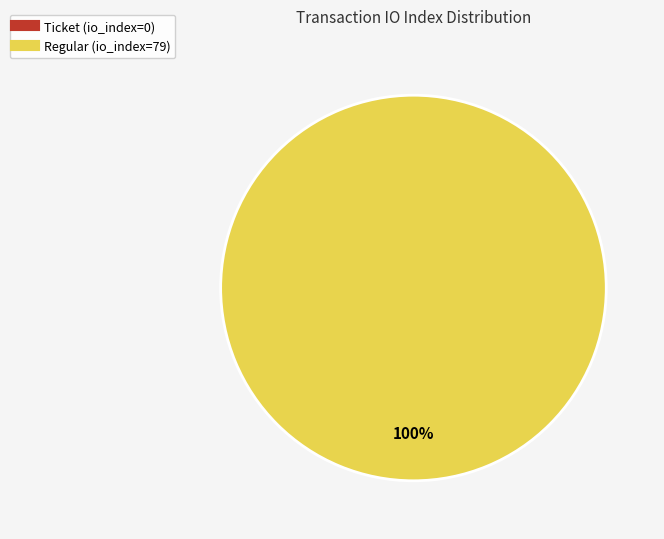

Which has a higher value, Regular (io_index=79) or Ticket (io_index=0)?

Regular (io_index=79)